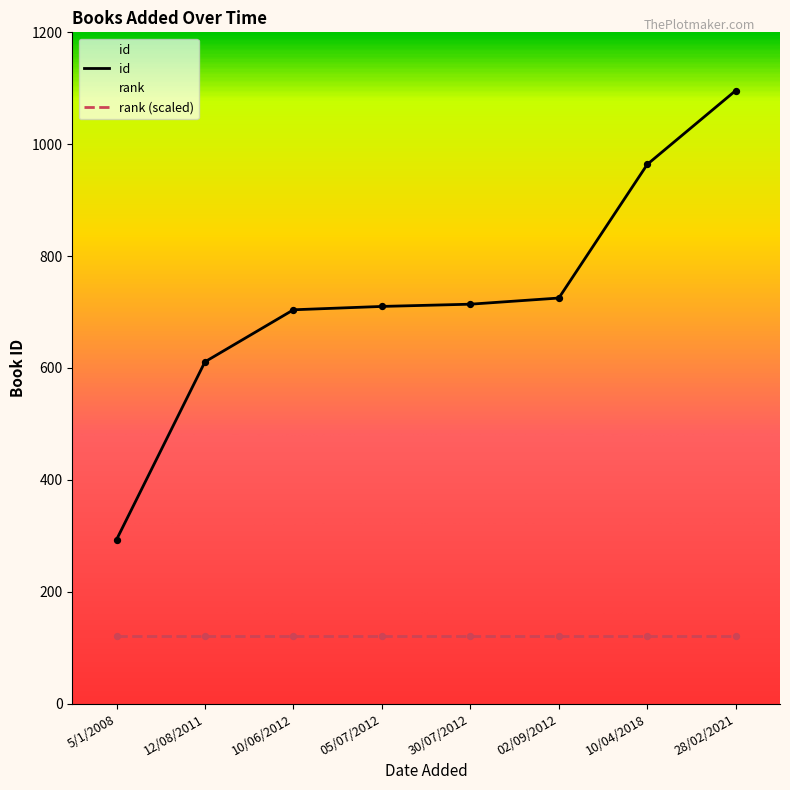

What is the change in value from 30/07/2012 to 10/04/2018?

+250